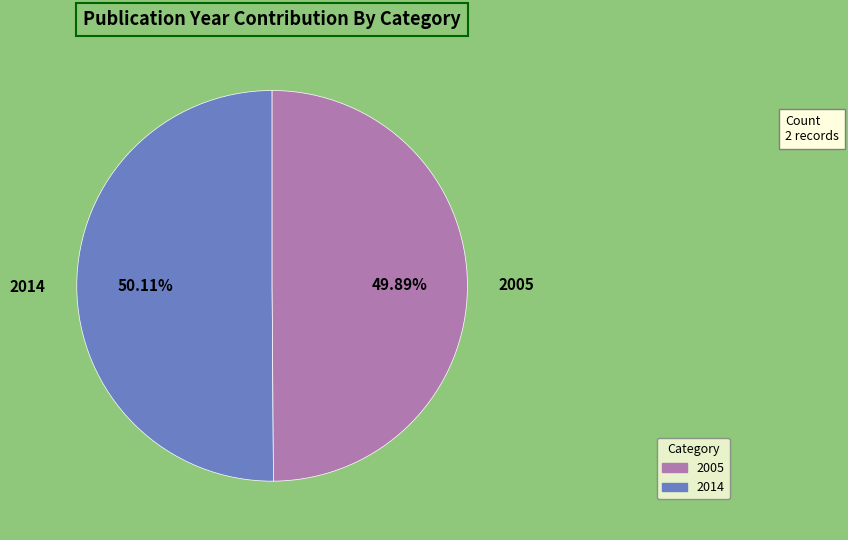

How many slices are in this pie chart?

2